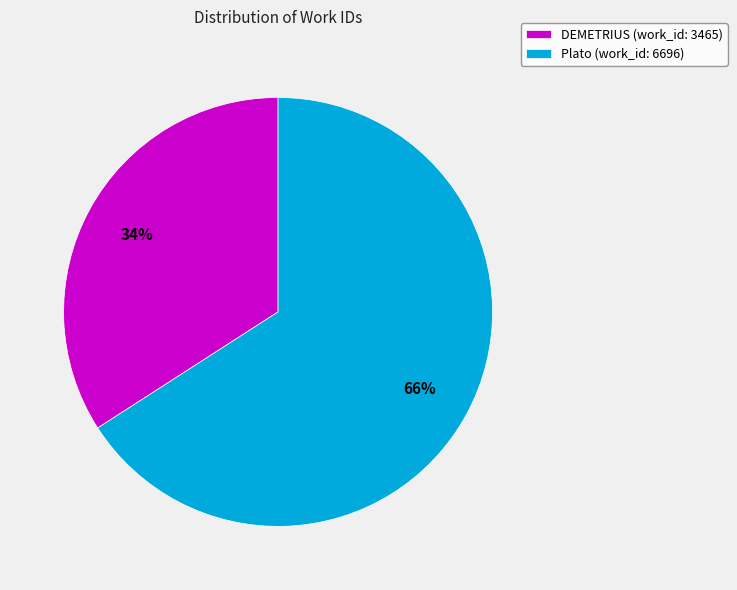

How many slices are in this pie chart?

2